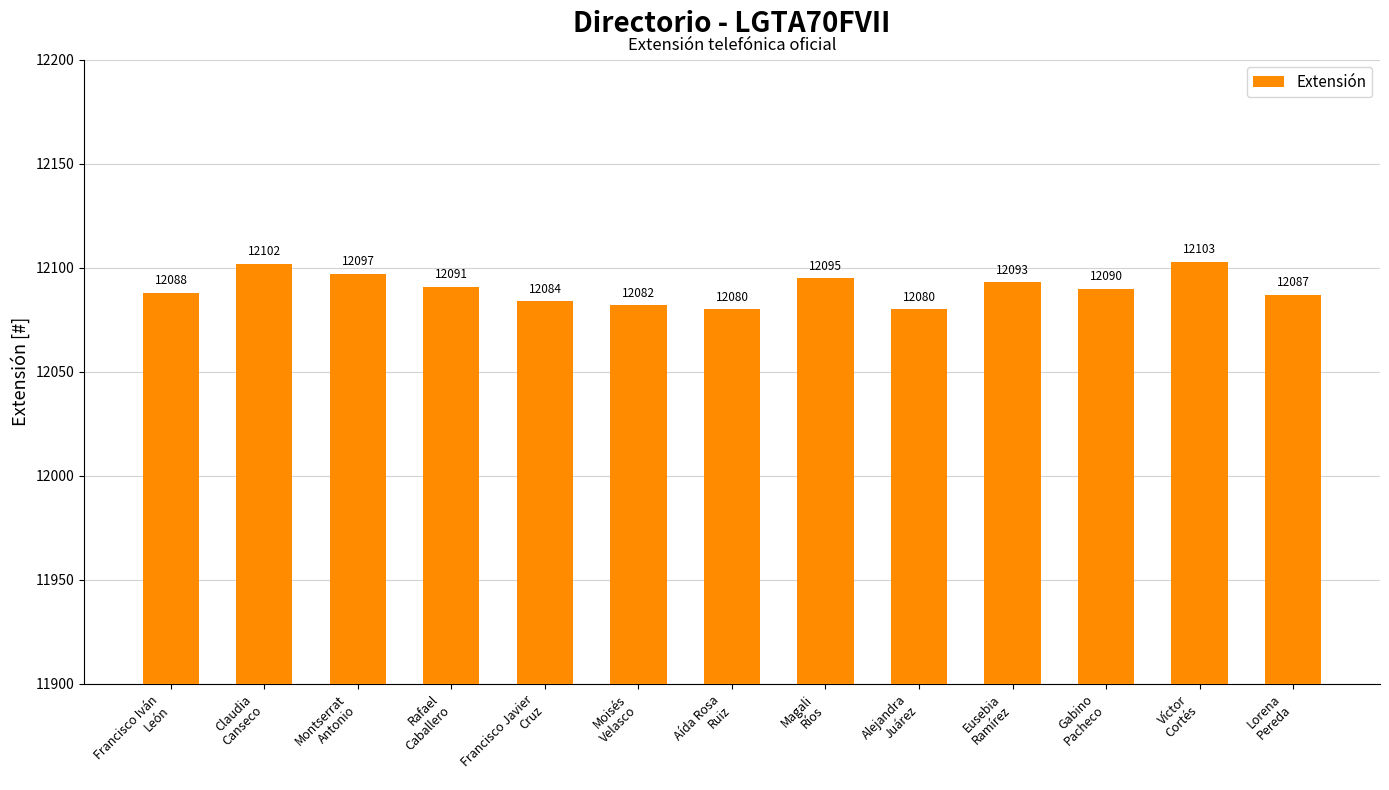

How many bars are there in total?

13